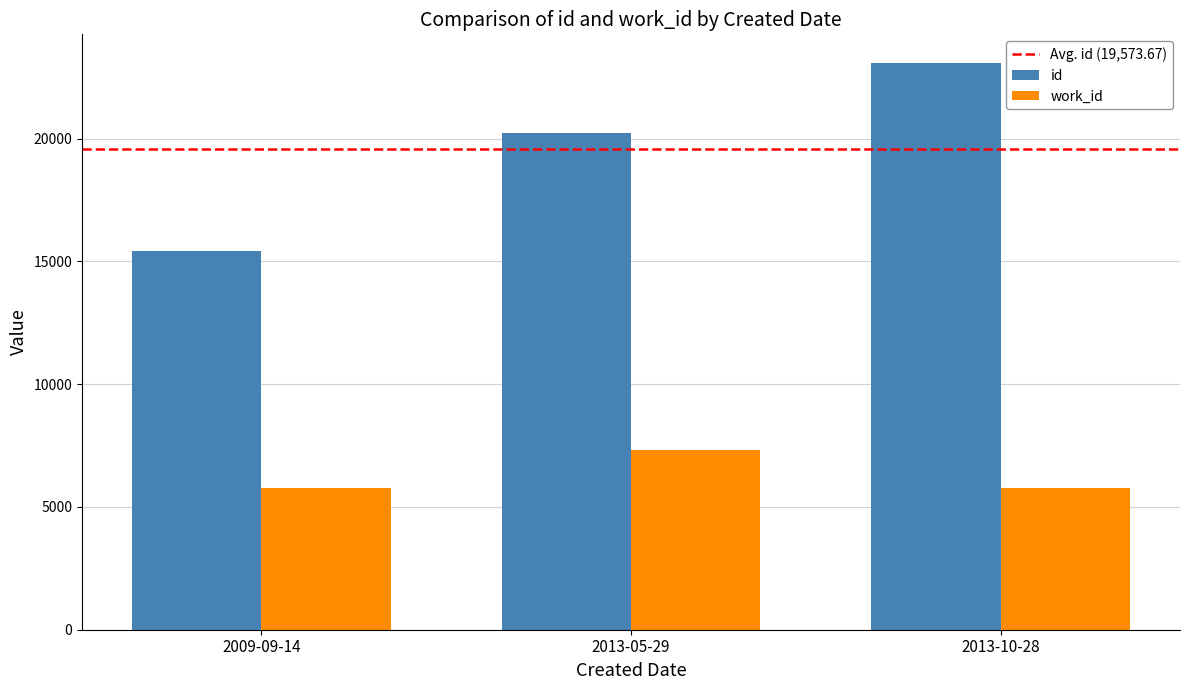

Which series has the largest range (max minus min)?

id